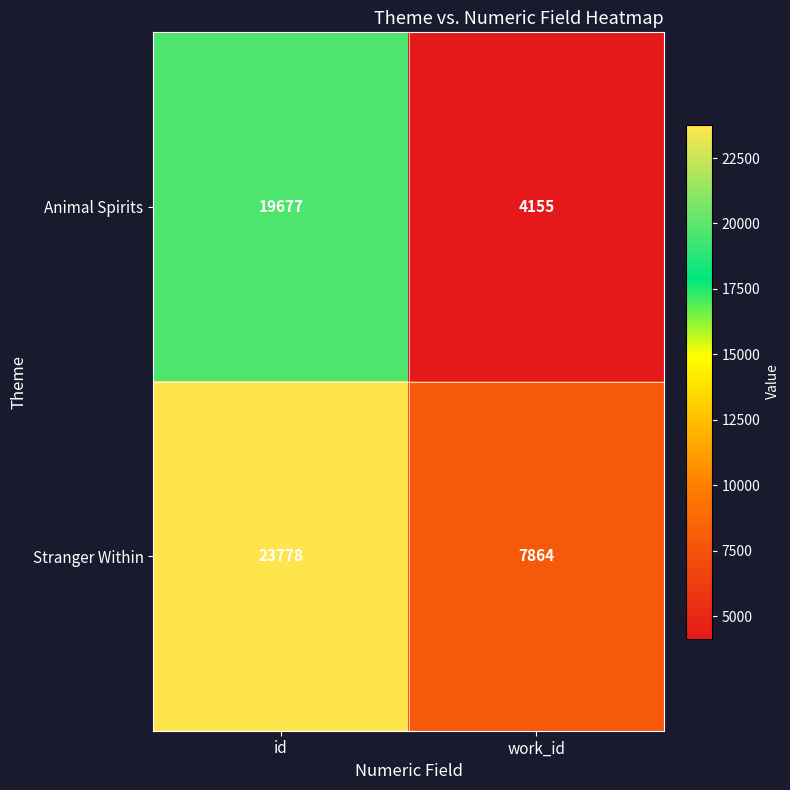

Reading left to right, what are all the values shown in this chart?

Animal Spirits: id=19677	work_id=4155
Stranger Within: id=23778	work_id=7864